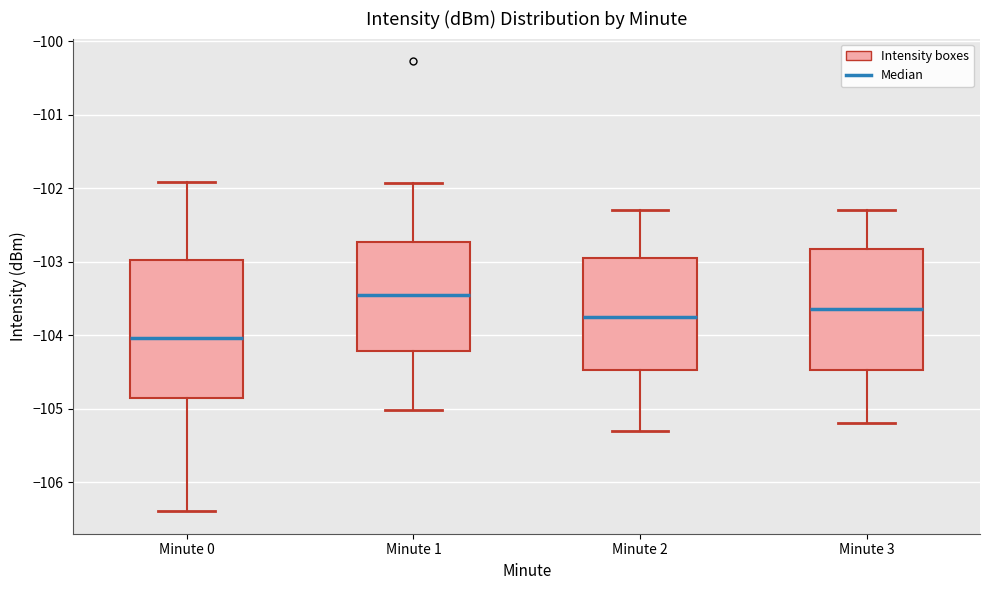

Where is the upper edge of the box for Minute 2 on the y-axis? The values are not printed on the chart, so give them approximately, as read against the axis.

-102.9